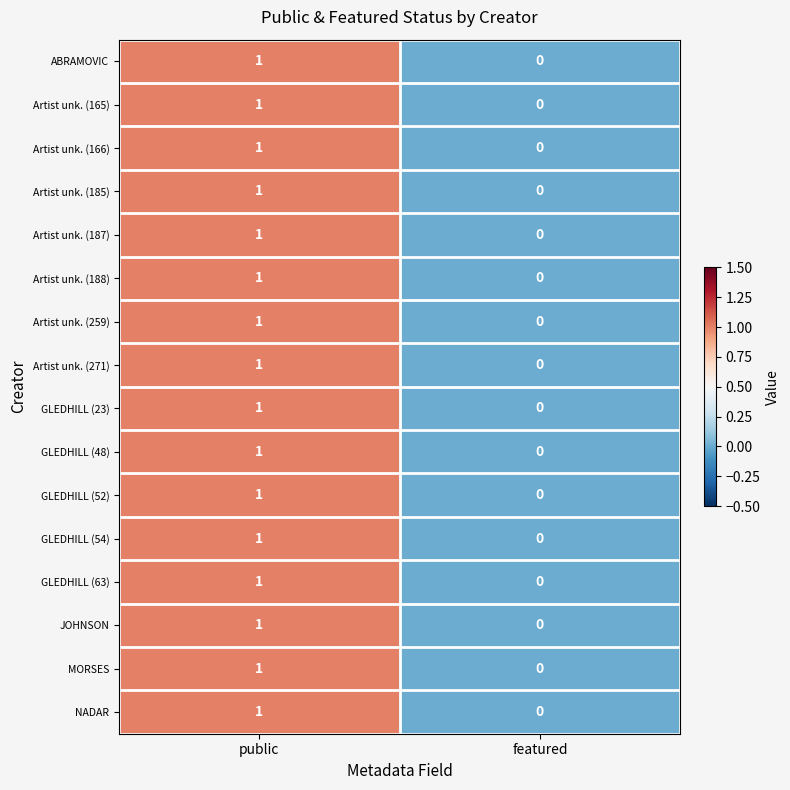

Rank the categories by GLEDHILL (54) value from lowest to highest.

featured, public